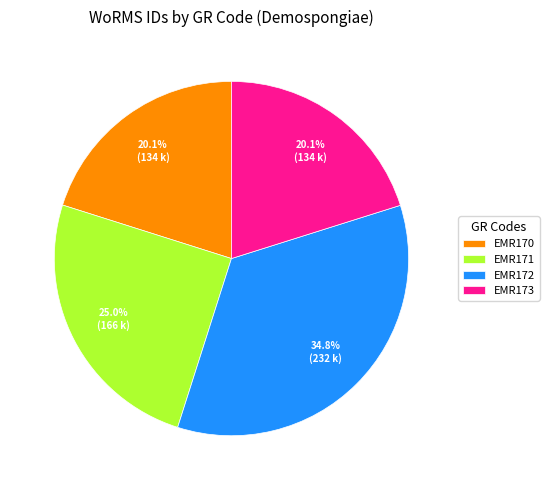

Approximately how many times larger is the value at EMR172 compared to EMR170?

1.7